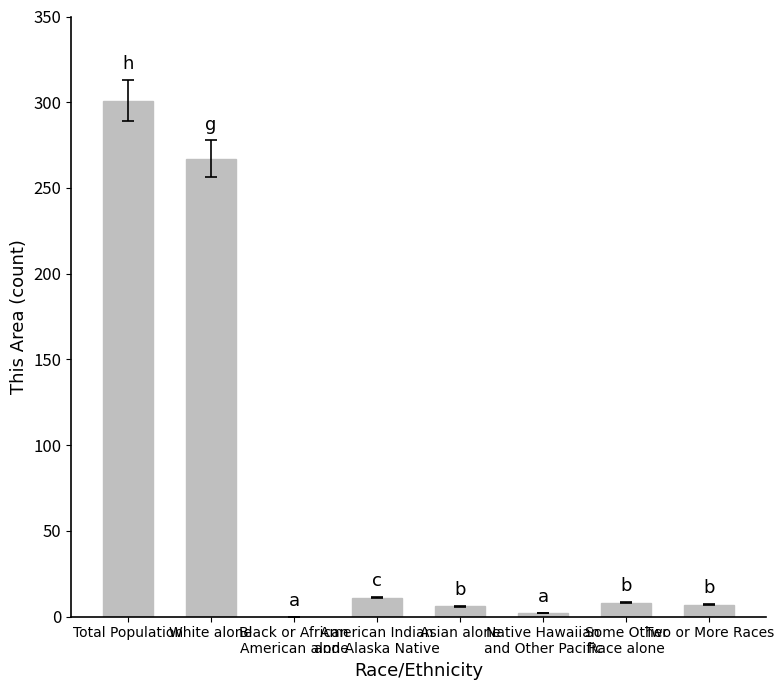

What is the average value?

75